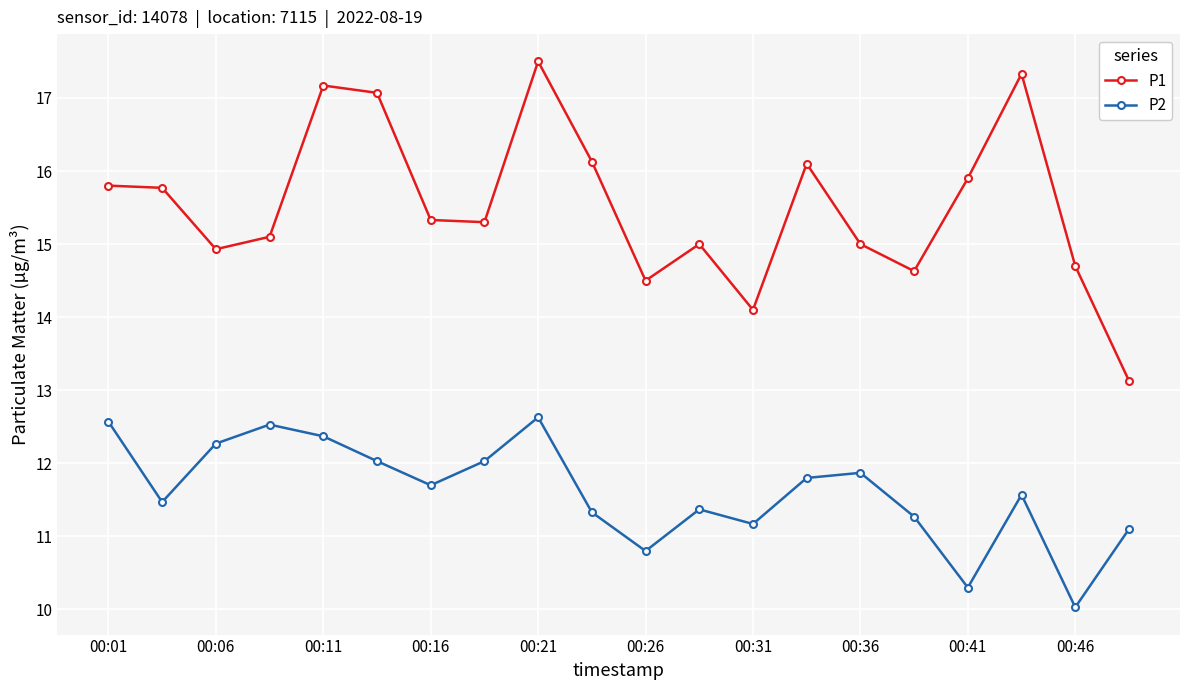

Which series has the largest total across all categories?

P1